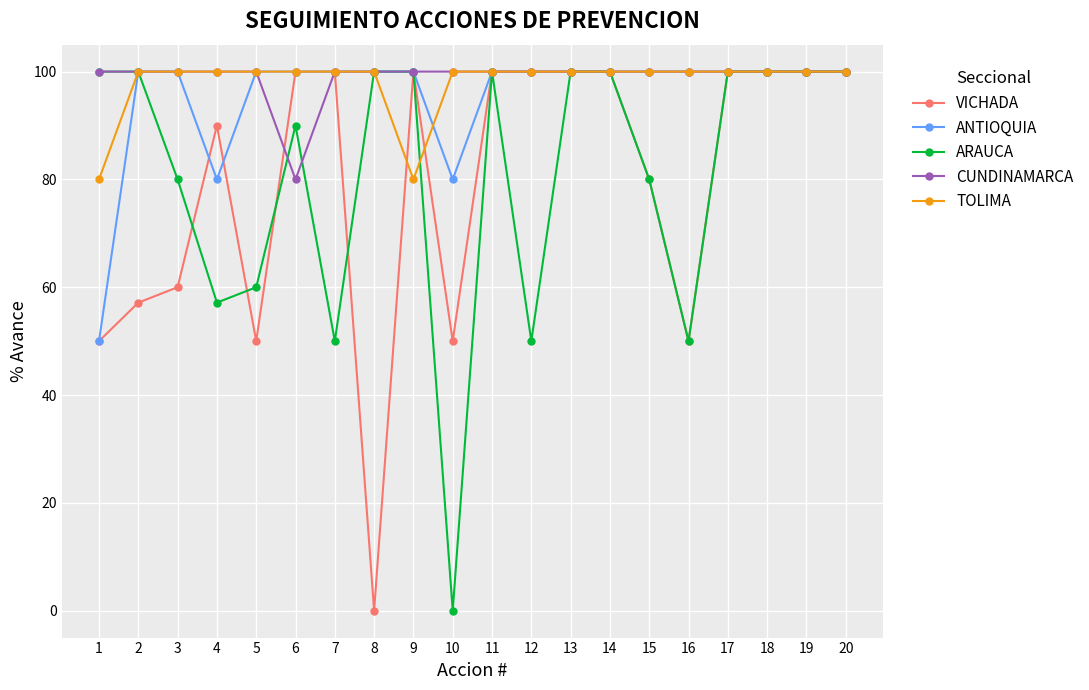

What are all the series names shown in the legend?

VICHADA, ANTIOQUIA, ARAUCA, CUNDINAMARCA, TOLIMA